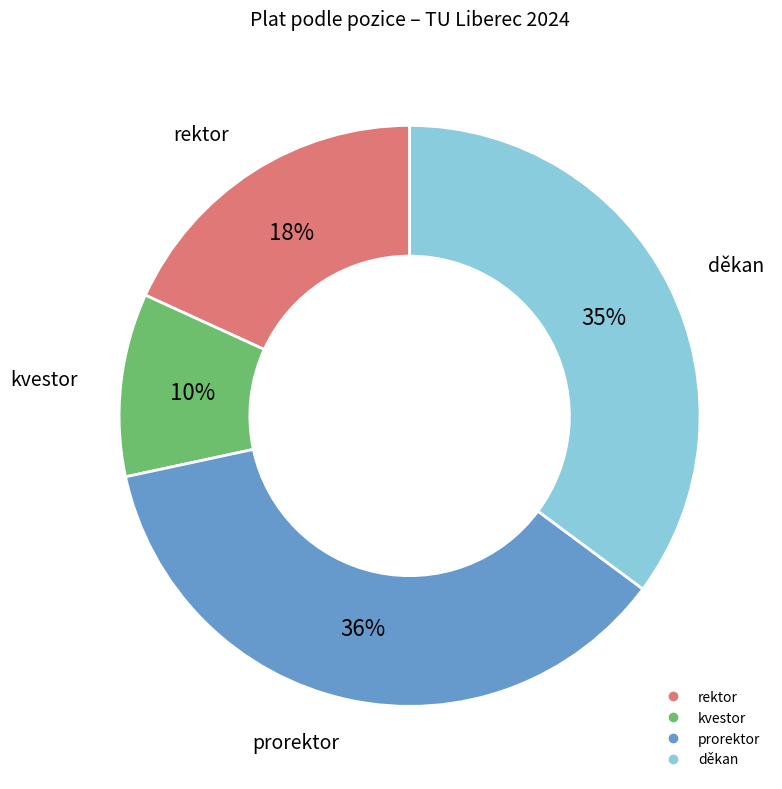

Does any single category account for the majority?

No